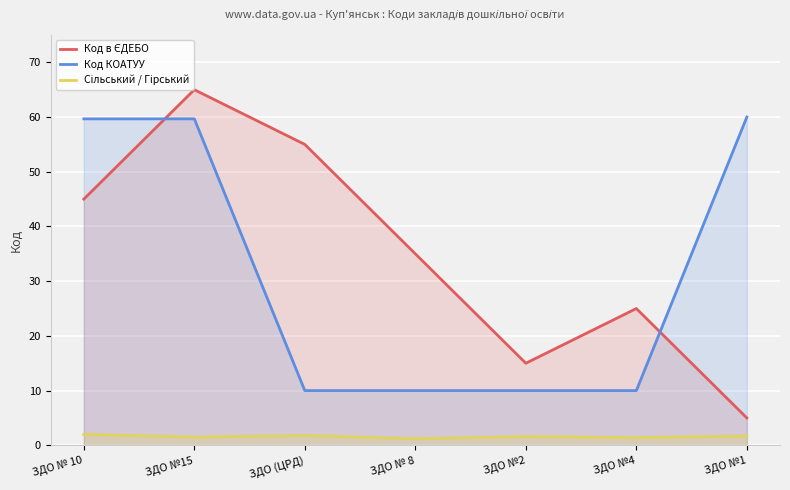

What is the total value across all series at ЗДО № 8?

46.2